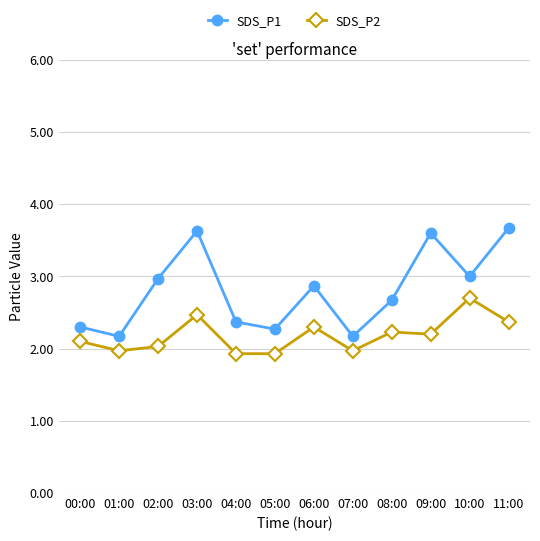

Does the chart display data point markers on the line(s)?

Yes